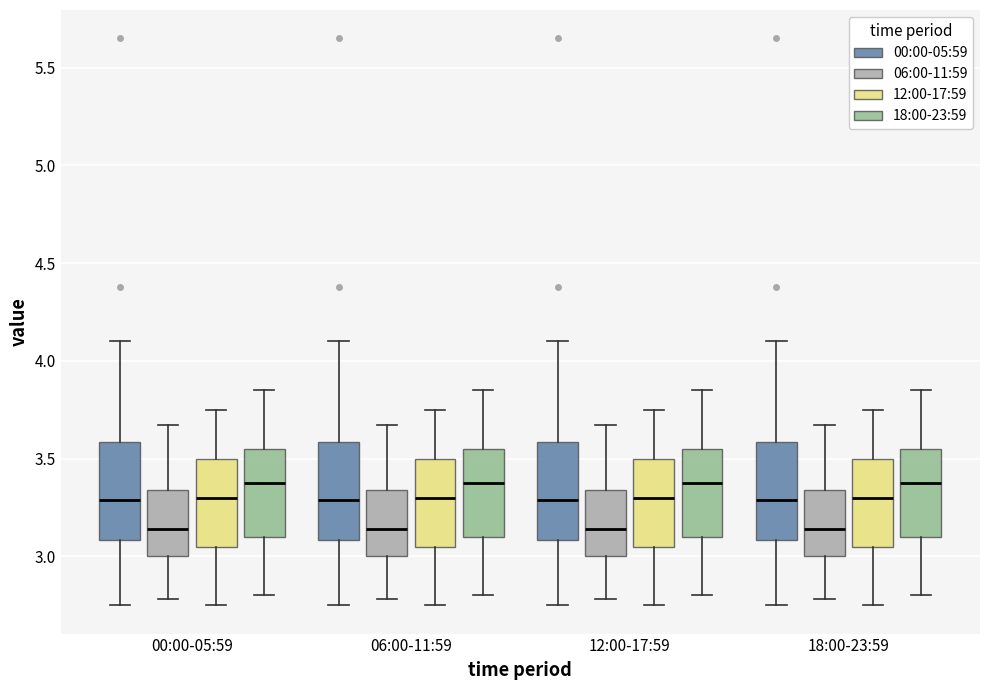

Reading left to right, transcribe this box plot: for each box, give where its median line is, the range the box spans, and where its two whiskers end, as read against the y-axis. The values are not printed on the chart, so give them approximately, as read against the axis.

00:00-05:59 (00:00-05:59): median 3.30, box 3.10 to 3.60, whiskers 2.75 to 4.10
00:00-05:59 (06:00-11:59): median 3.15, box 3.00 to 3.35, whiskers 2.80 to 3.65
00:00-05:59 (12:00-17:59): median 3.30, box 3.05 to 3.50, whiskers 2.75 to 3.75
00:00-05:59 (18:00-23:59): median 3.40, box 3.10 to 3.55, whiskers 2.80 to 3.85
06:00-11:59 (00:00-05:59): median 3.30, box 3.10 to 3.60, whiskers 2.75 to 4.10
06:00-11:59 (06:00-11:59): median 3.15, box 3.00 to 3.35, whiskers 2.80 to 3.65
06:00-11:59 (12:00-17:59): median 3.30, box 3.05 to 3.50, whiskers 2.75 to 3.75
06:00-11:59 (18:00-23:59): median 3.40, box 3.10 to 3.55, whiskers 2.80 to 3.85
12:00-17:59 (00:00-05:59): median 3.30, box 3.10 to 3.60, whiskers 2.75 to 4.10
12:00-17:59 (06:00-11:59): median 3.15, box 3.00 to 3.35, whiskers 2.80 to 3.65
12:00-17:59 (12:00-17:59): median 3.30, box 3.05 to 3.50, whiskers 2.75 to 3.75
12:00-17:59 (18:00-23:59): median 3.40, box 3.10 to 3.55, whiskers 2.80 to 3.85
18:00-23:59 (00:00-05:59): median 3.30, box 3.10 to 3.60, whiskers 2.75 to 4.10
18:00-23:59 (06:00-11:59): median 3.15, box 3.00 to 3.35, whiskers 2.80 to 3.65
18:00-23:59 (12:00-17:59): median 3.30, box 3.05 to 3.50, whiskers 2.75 to 3.75
18:00-23:59 (18:00-23:59): median 3.40, box 3.10 to 3.55, whiskers 2.80 to 3.85